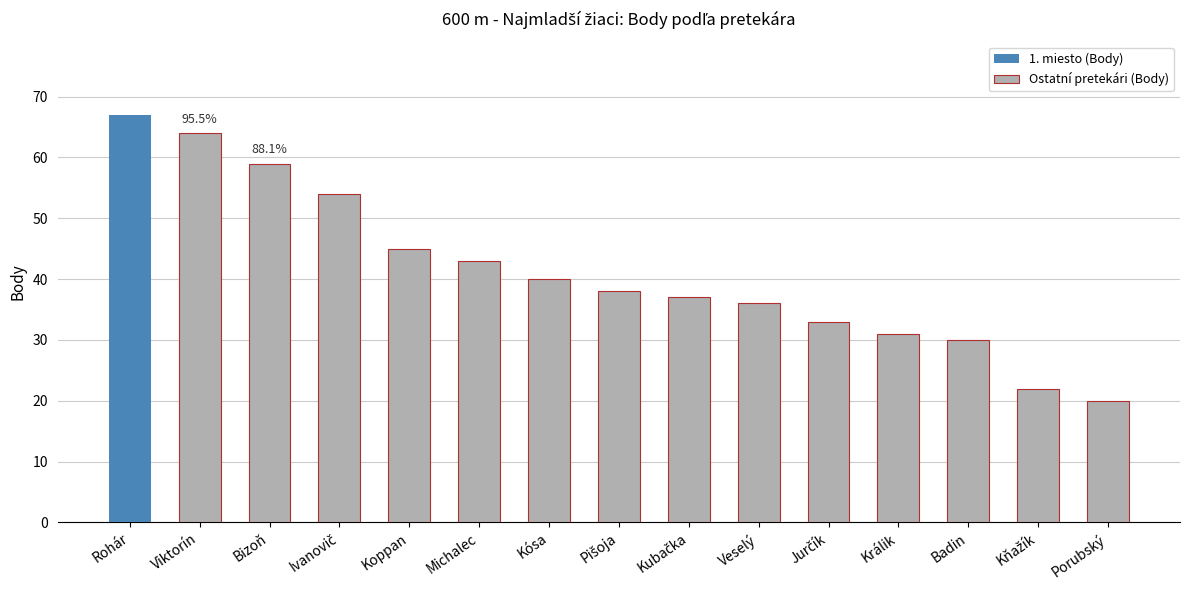

Does the chart contain any negative values?

No